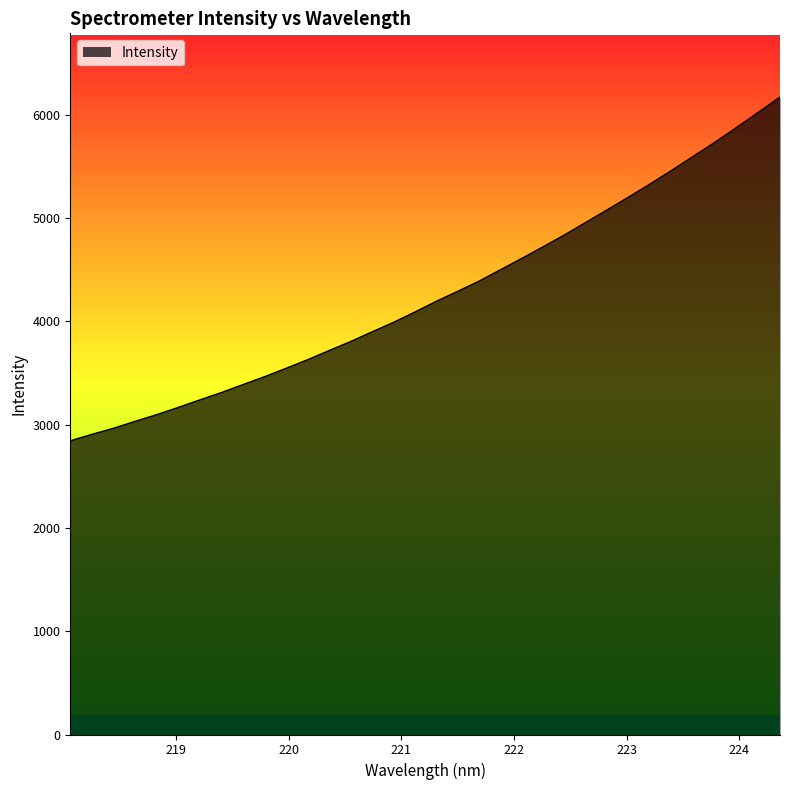

What is the minimum value shown in the chart?

2843.0